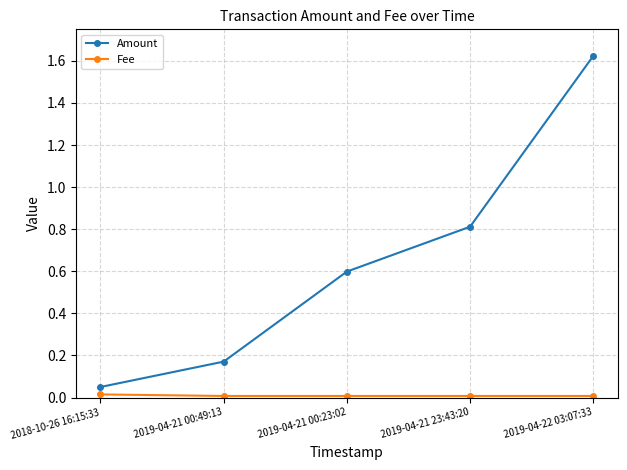

What is the label of the 2nd point from the right?

2019-04-21 23:43:20